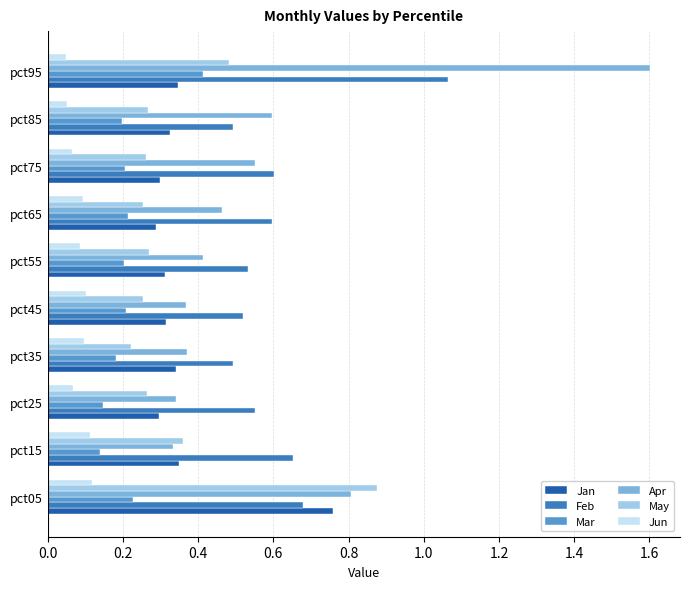

Count the Feb values in the range 0 to 1.

9